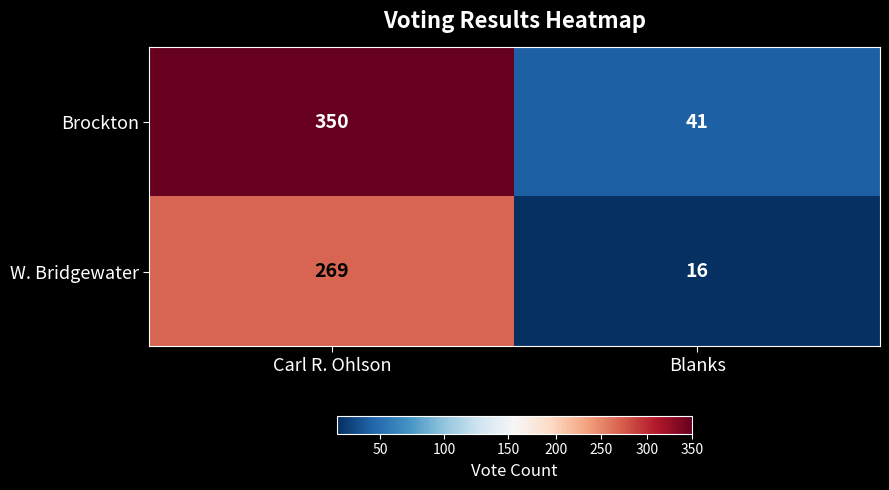

Between Carl R. Ohlson and Blanks, which series saw the biggest shift?

Brockton